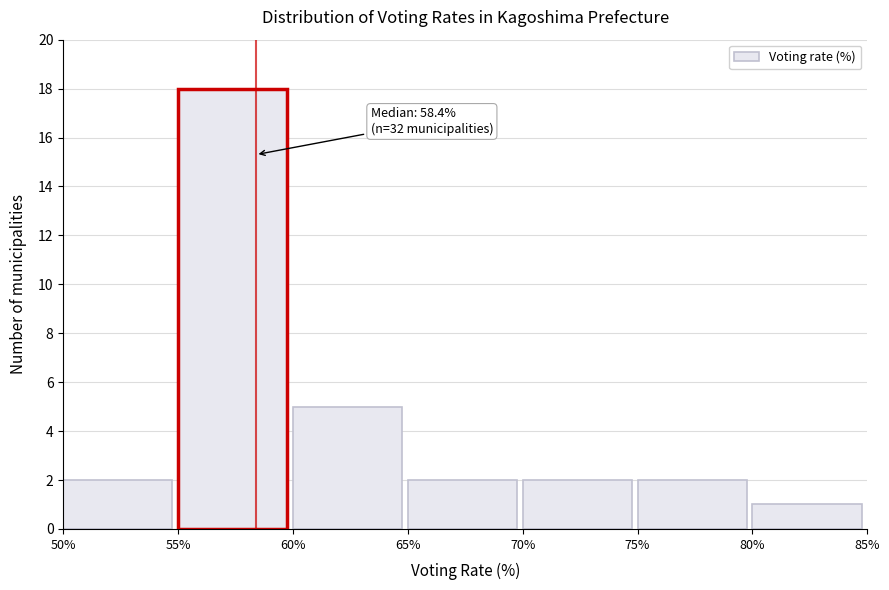

Which range on the x-axis has the tallest bar?

55% to 60%